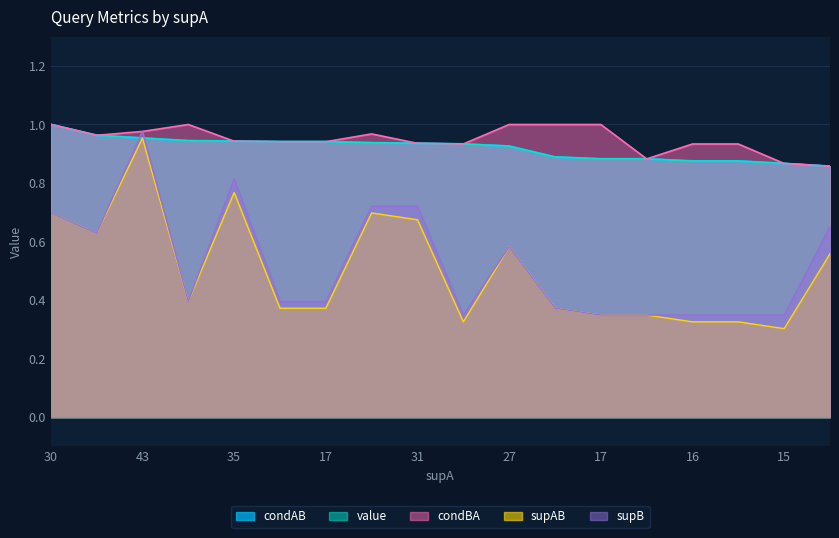

What is the highest value of the condAB series?

1.0